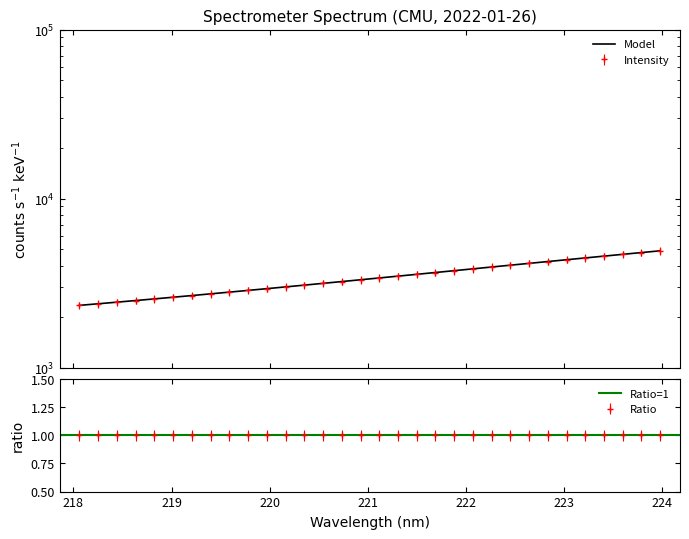

Does the chart have visible grid lines?

No